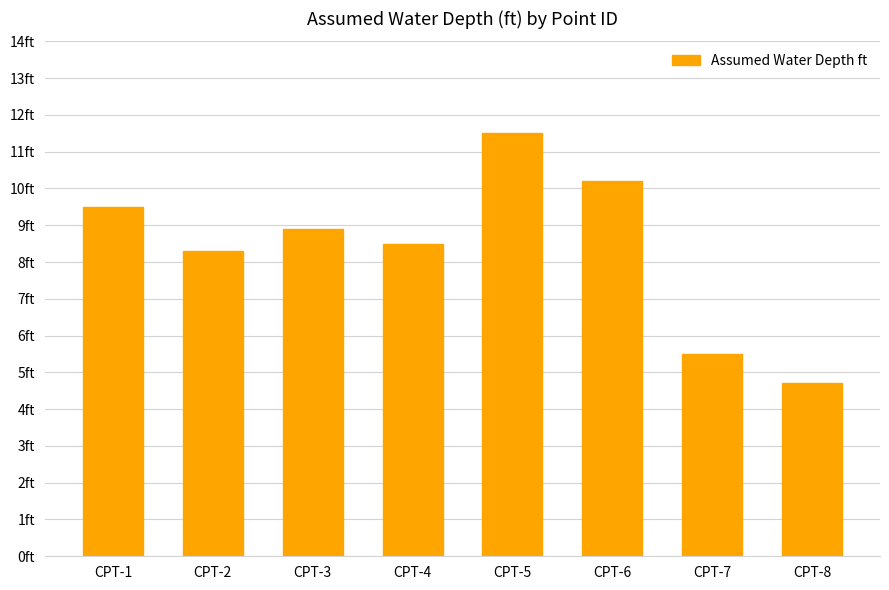

Are the bars horizontal?

No